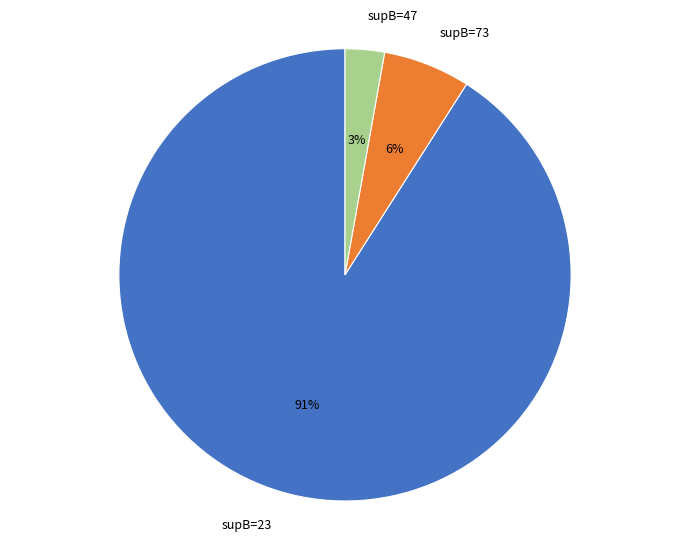

What percentage is the supB=23 slice, to the nearest percent?

91%